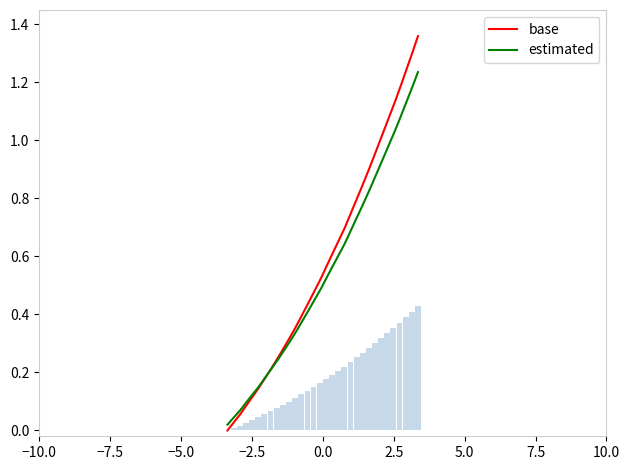

How many bars are there in total?

32